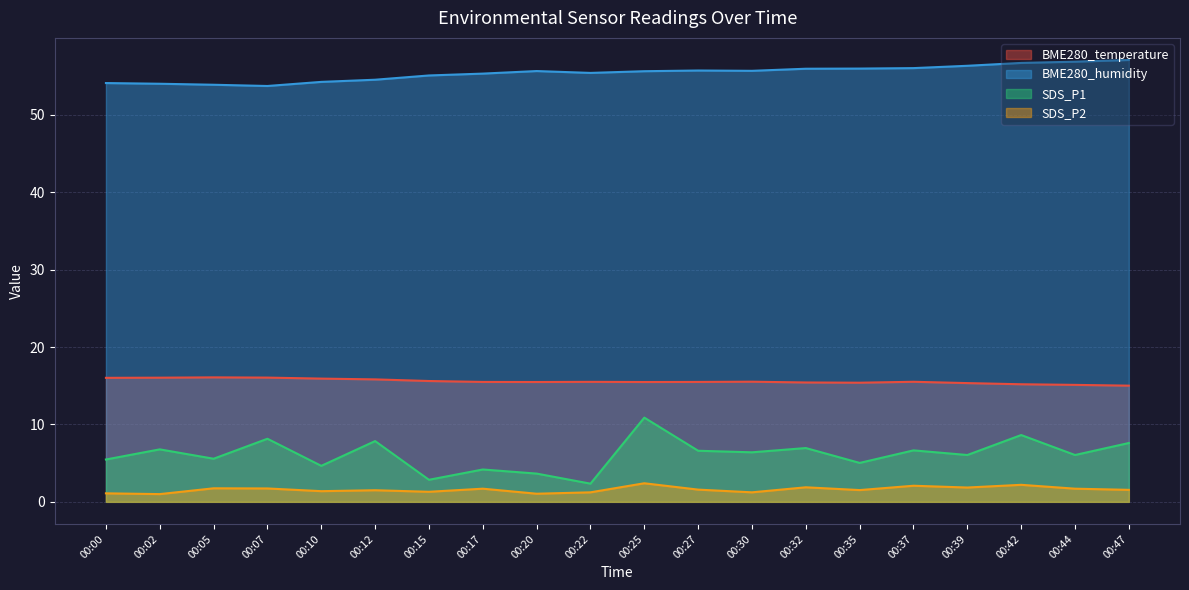

Reading right to left, transcribe all the data shown in this chart.

BME280_temperature: 00:47=15.0	00:44=15.1	00:42=15.2	00:39=15.3	00:37=15.5	00:35=15.4	00:32=15.4	00:30=15.5	00:27=15.5	00:25=15.5	00:22=15.5	00:20=15.5	00:17=15.5	00:15=15.6	00:12=15.8	00:10=15.9	00:07=16.1	00:05=16.1	00:02=16.0	00:00=16.0
BME280_humidity: 00:47=57.1	00:44=56.9	00:42=56.7	00:39=56.3	00:37=56.0	00:35=56.0	00:32=56.0	00:30=55.7	00:27=55.7	00:25=55.6	00:22=55.4	00:20=55.6	00:17=55.3	00:15=55.1	00:12=54.5	00:10=54.2	00:07=53.7	00:05=53.9	00:02=54.0	00:00=54.1
SDS_P1: 00:47=7.6	00:44=6.0	00:42=8.6	00:39=6.0	00:37=6.7	00:35=5.0	00:32=7.0	00:30=6.4	00:27=6.6	00:25=10.9	00:22=2.4	00:20=3.6	00:17=4.2	00:15=2.9	00:12=7.8	00:10=4.7	00:07=8.2	00:05=5.6	00:02=6.8	00:00=5.5
SDS_P2: 00:47=1.6	00:44=1.7	00:42=2.2	00:39=1.9	00:37=2.1	00:35=1.5	00:32=1.9	00:30=1.2	00:27=1.6	00:25=2.4	00:22=1.2	00:20=1.1	00:17=1.7	00:15=1.3	00:12=1.5	00:10=1.4	00:07=1.7	00:05=1.8	00:02=1.0	00:00=1.1